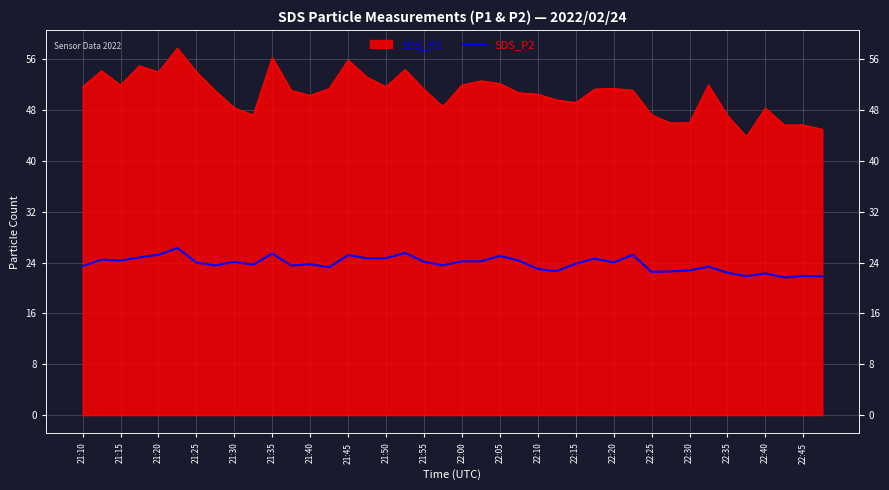

The chart shows a value of 17.3 at 29. True or false?

False